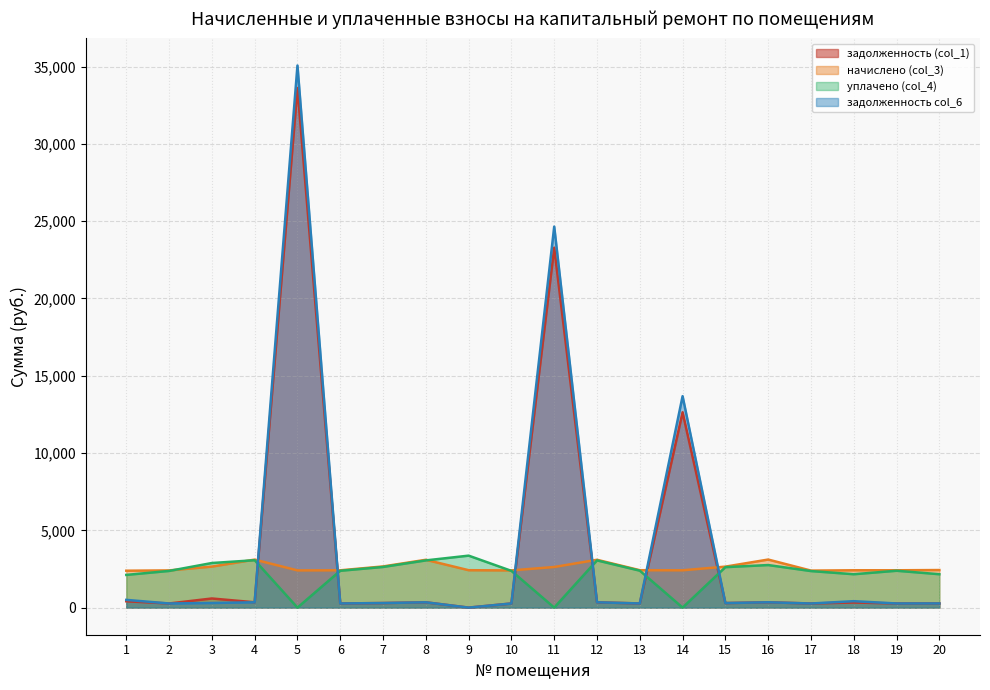

What is the average value of the задолженность (col_1) series?

3736.1